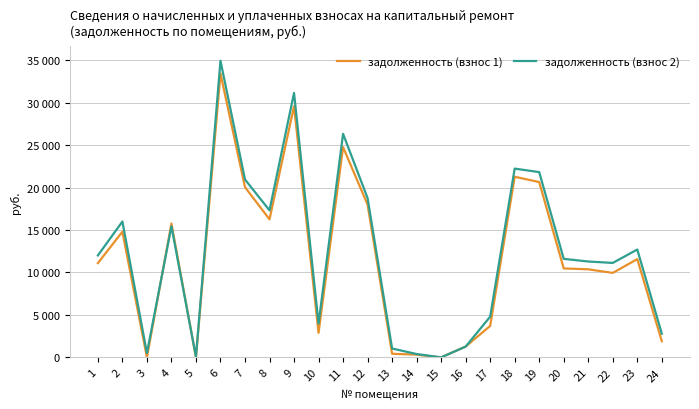

Reading left to right, transcribe all the data shown in this chart.

задолженность (взнос 1): 11103.8	14801.6	0.6	15762.1	0.0	33436.7	20051.3	16260.4	29584.2	2884.6	24769.8	17987.8	423.8	317.2	0.0	1275.3	3705.5	21277.8	20649.4	10474.7	10373.0	9949.3	11574.7	1902.6
задолженность (взнос 2): 12006.2	16001.6	499.2	15437.3	68.0	34941.5	20953.7	17321.2	31149.0	3971.9	26334.6	18763.3	1043.2	390.4	0.0	1263.8	4797.5	22235.4	21823.0	11605.1	11292.2	11125.3	12705.1	2790.6